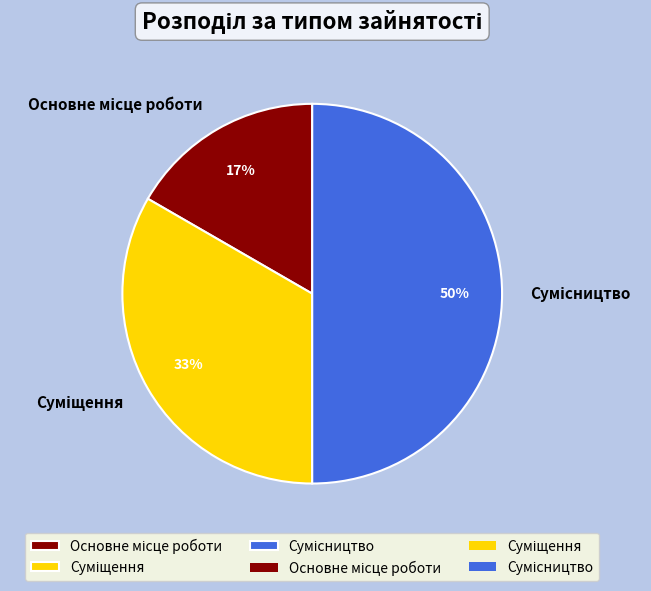

To the nearest percent, what is the difference between the largest and smallest slice percentages?

33%